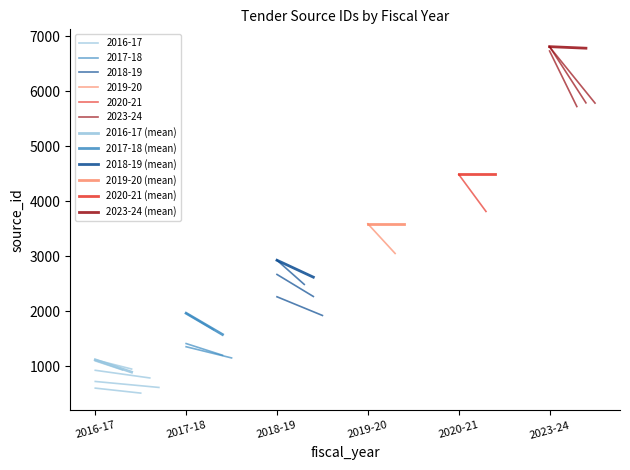

What is the sum of all 2023-24 (mean) values?

13590.0